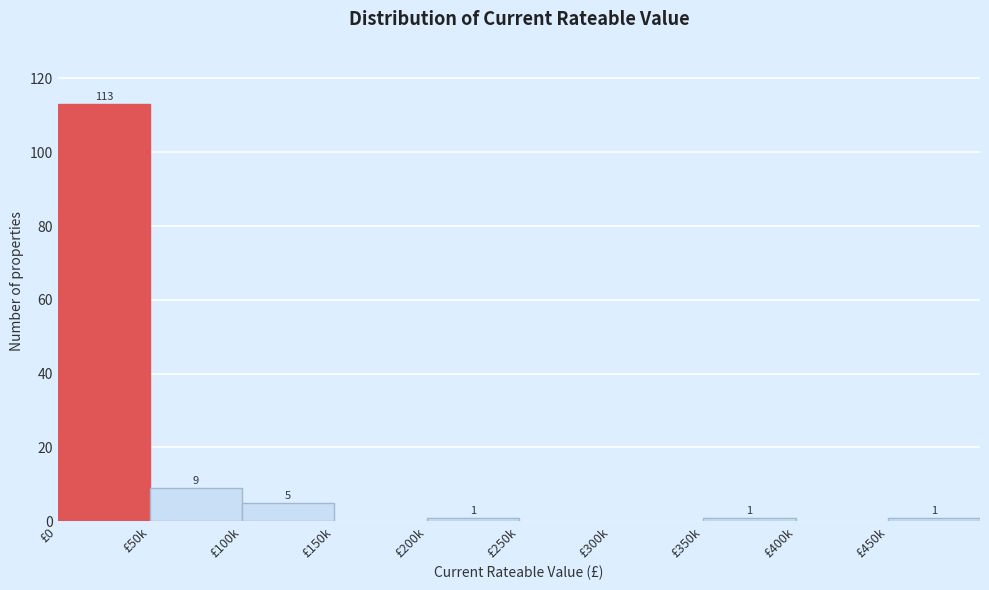

Reading left to right, transcribe all the data shown in this chart.

£0=113	£50k=9	£100k=5	£150k=0	£200k=1	£250k=0	£300k=0	£350k=1	£400k=0	£450k=1